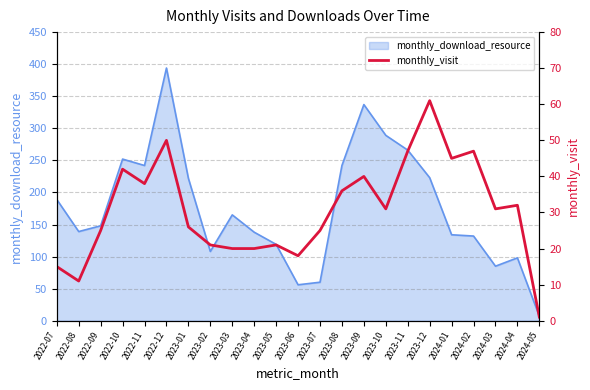

Rank the categories by value from highest to lowest.

2023-12, 2022-12, 2023-11, 2024-02, 2024-01, 2022-10, 2023-09, 2022-11, 2023-08, 2024-04, 2023-10, 2024-03, 2023-01, 2022-09, 2023-07, 2023-02, 2023-05, 2023-03, 2023-04, 2023-06, 2022-07, 2022-08, 2024-05